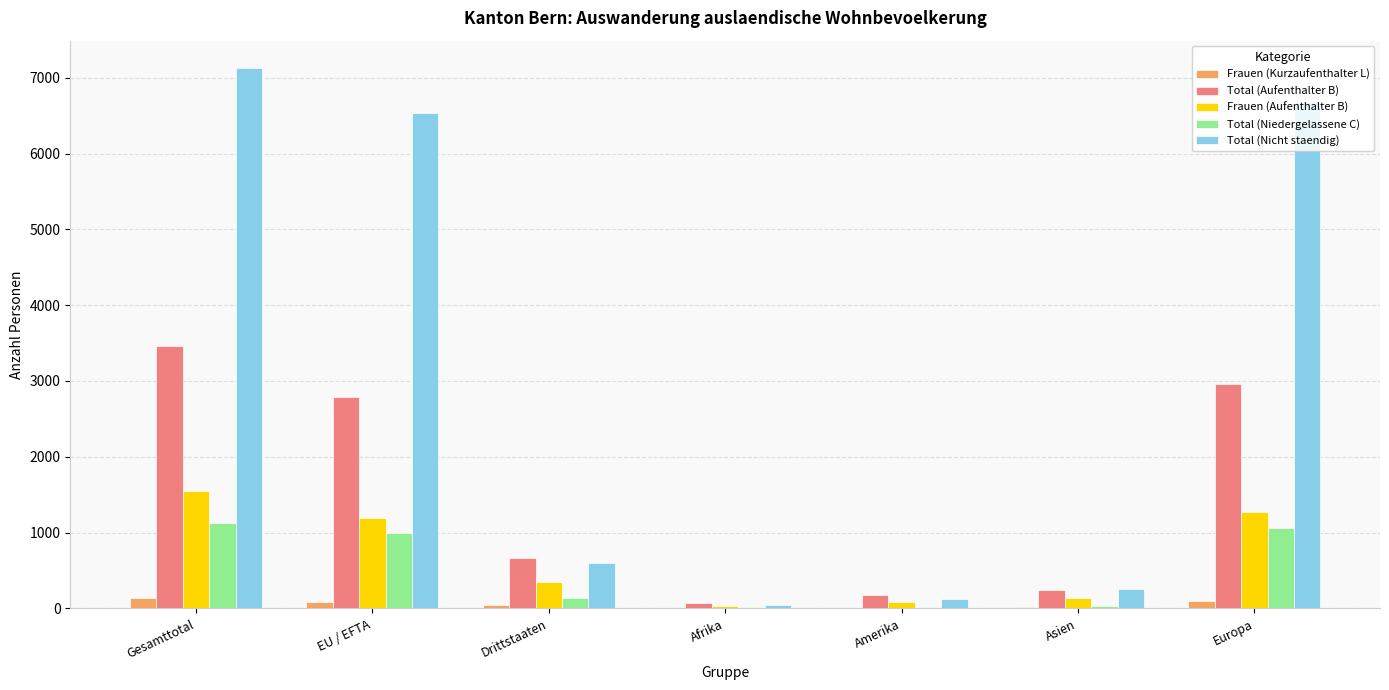

Is the value of Total (Nicht staendig) at Asien greater than the value of Frauen (Aufenthalter B) at EU / EFTA?

No